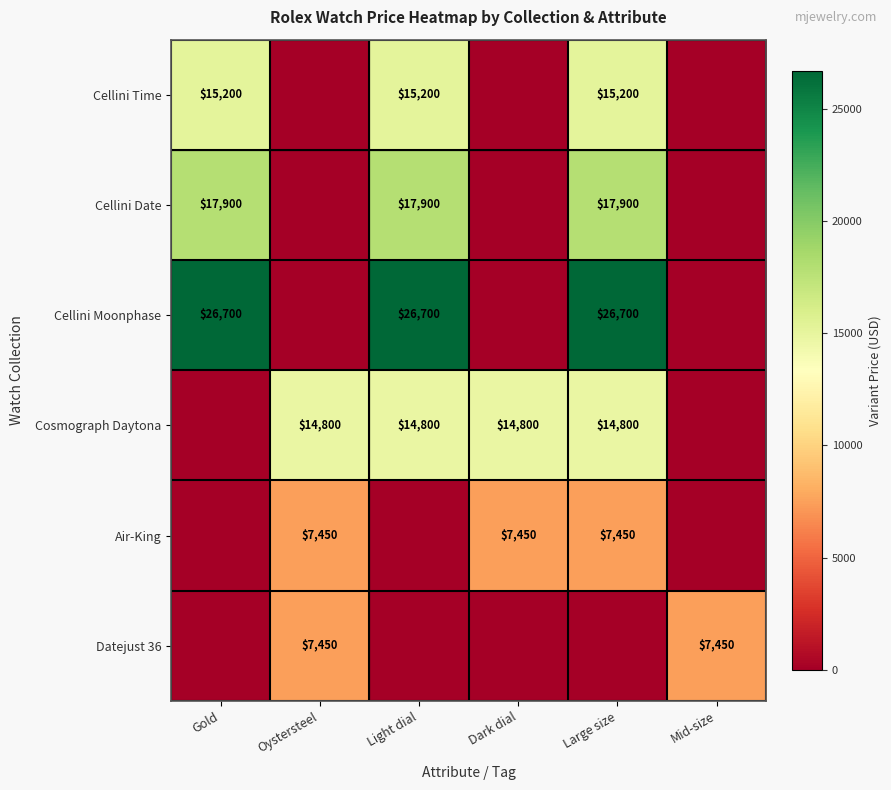

Which has a higher value, Mid-size or Large size?

Large size